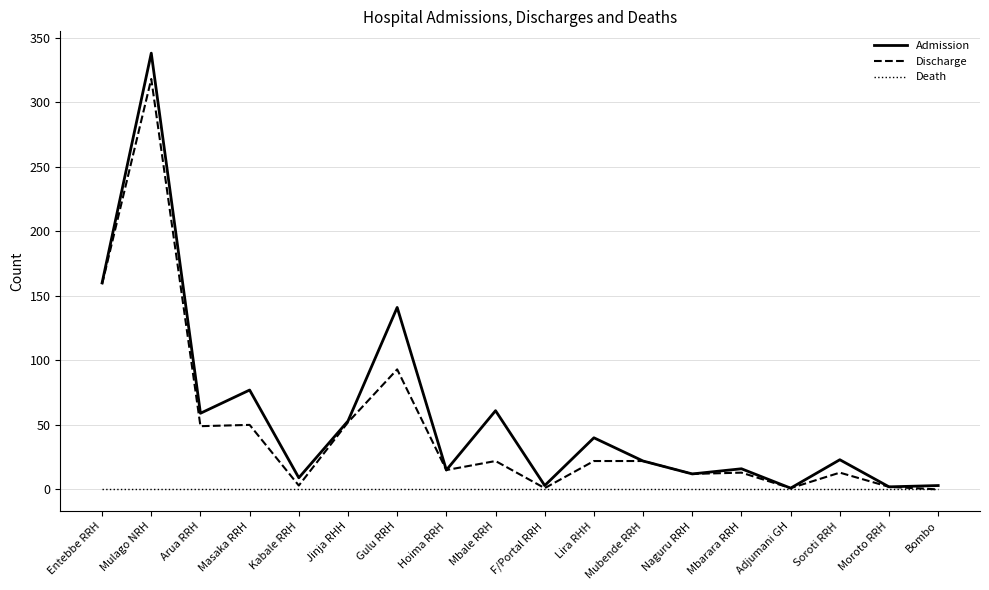

At which category is the sum across all series the highest?

Mulago NRH